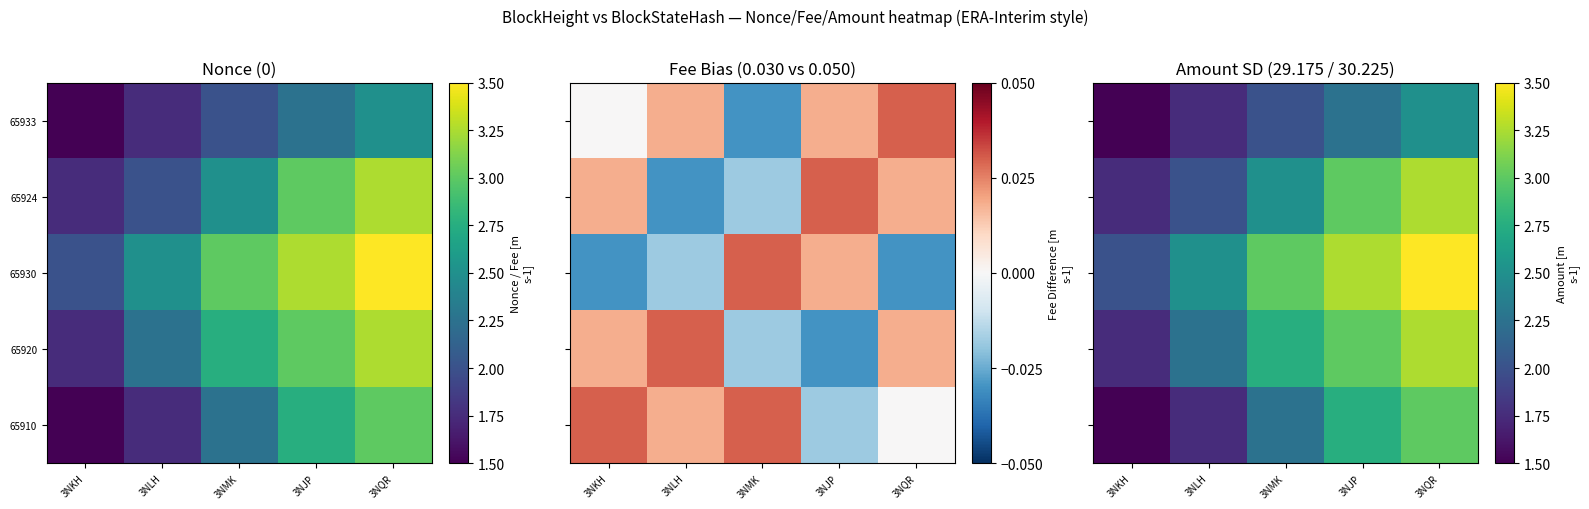

How many values in the 65920 series are below 2?

1